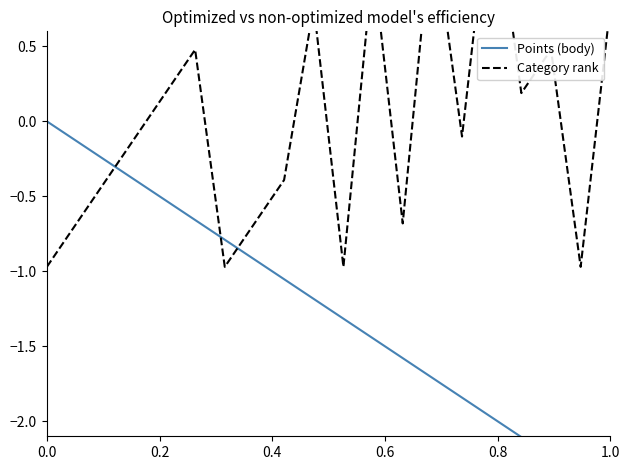

True or false: Category rank has a value of -1.3 at 18.

False